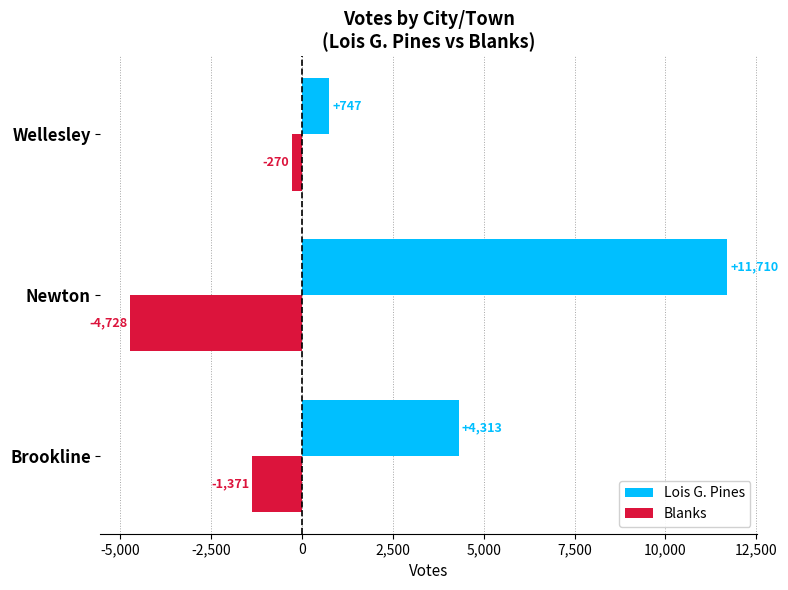

Count the number of data series in this chart.

2